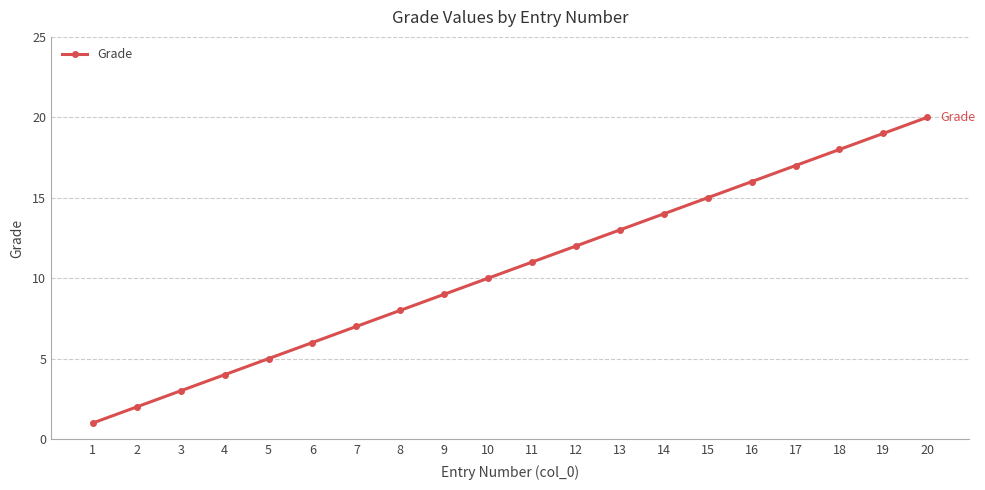

What is the value of the 14th point from the left?

14